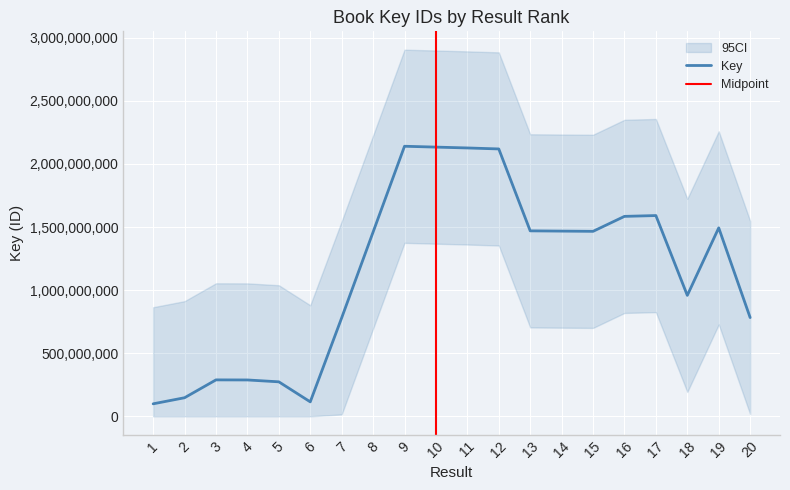

What is the change in value from 13 to 15?

-3326494